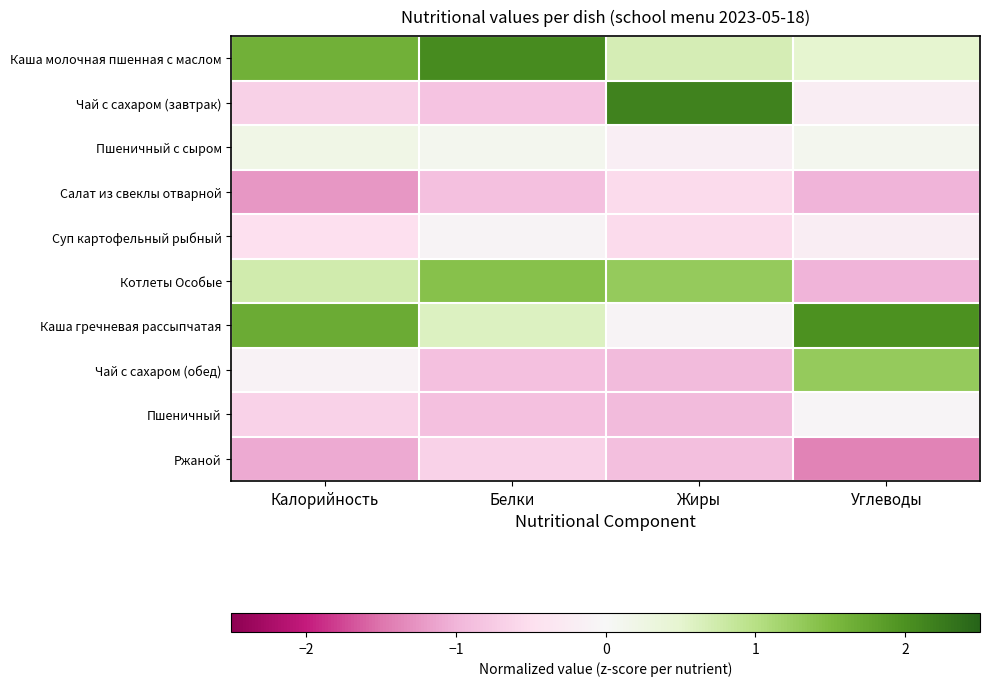

At which category is the sum across all series the highest?

Углеводы